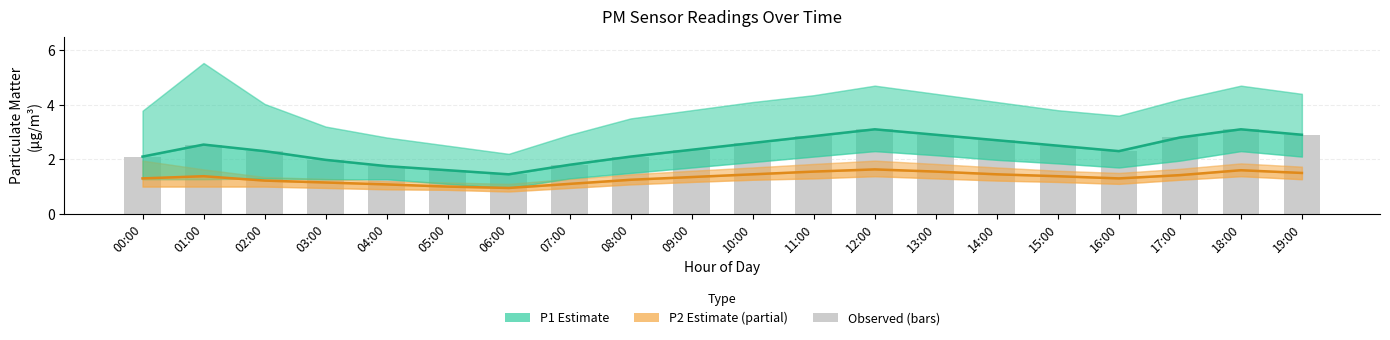

What is the difference between the second highest and second lowest values in the Observed P1 bars series?

1.5